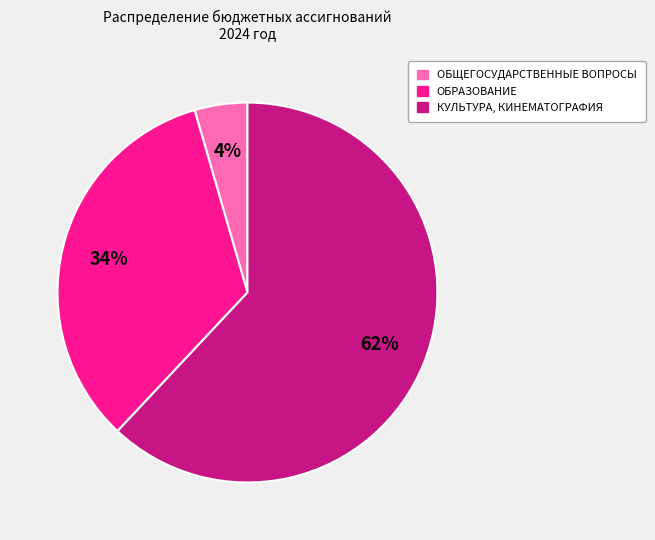

To the nearest percent, what is the difference between the largest and smallest slice percentages?

58%